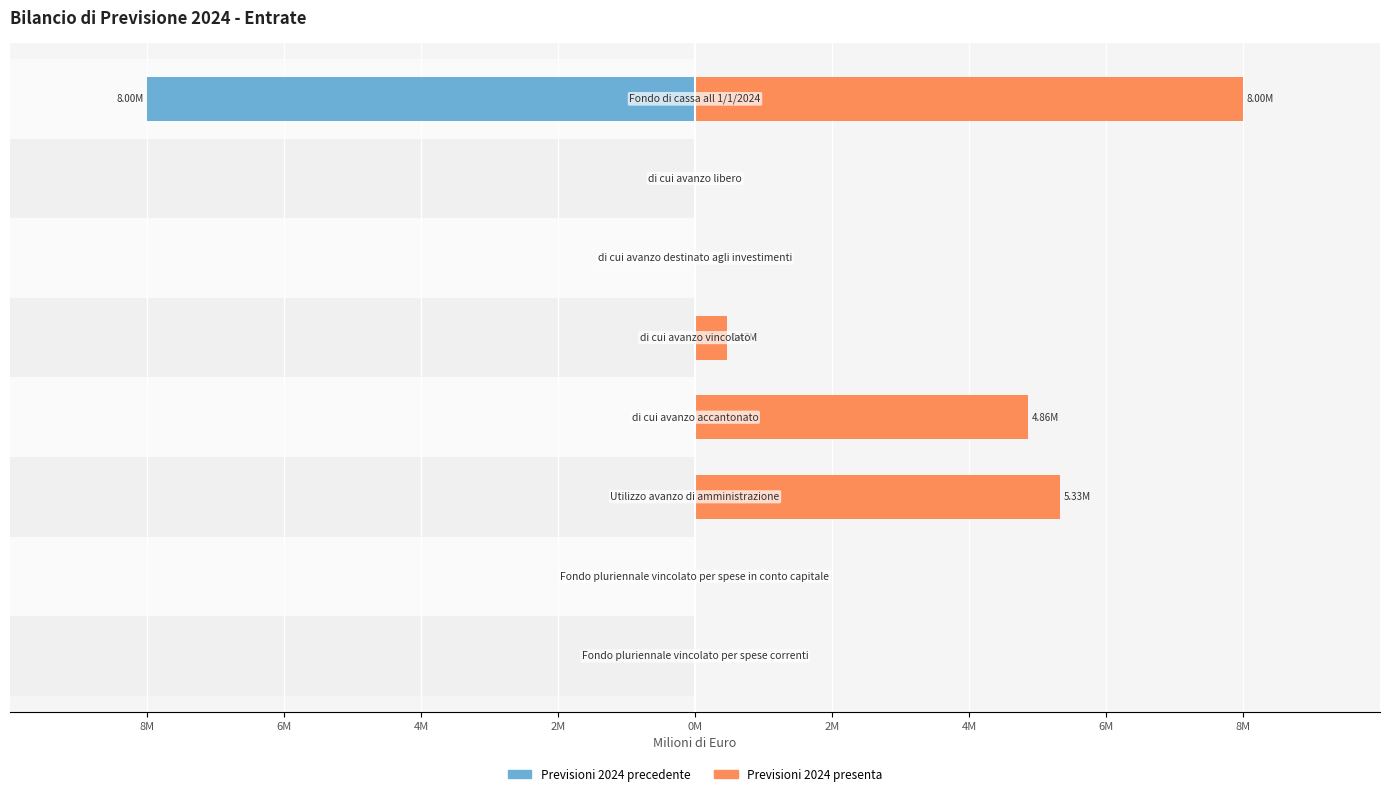

Is it true that Previsioni 2024 precedente equals 2.9 at 6M?

False